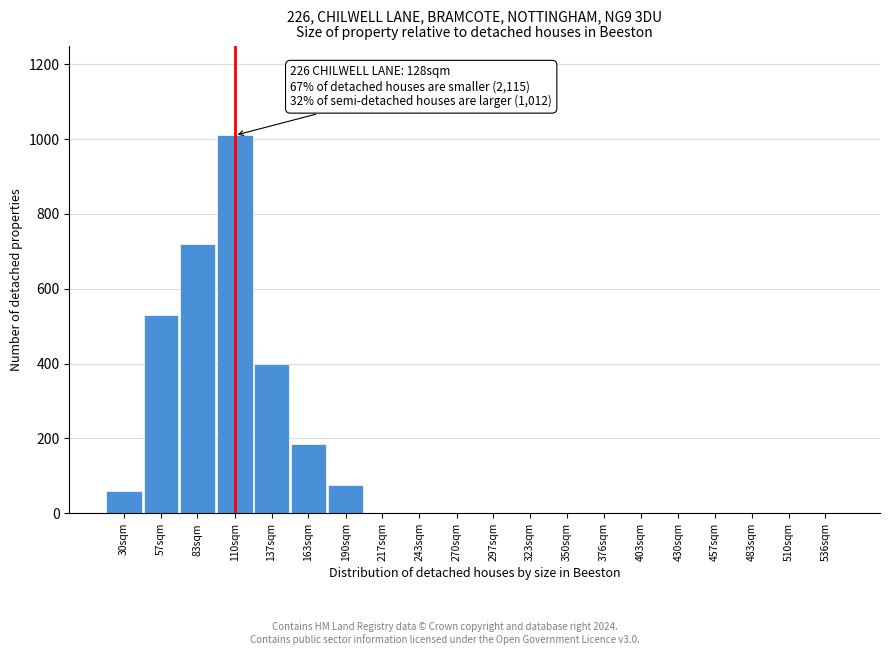

Reading right to left, what are all the values shown in this chart?

536sqm=0	510sqm=0	483sqm=0	457sqm=0	430sqm=0	403sqm=0	376sqm=0	350sqm=0	323sqm=0	297sqm=0	270sqm=0	243sqm=0	217sqm=0	190sqm=75	163sqm=185	137sqm=400	110sqm=1010	83sqm=720	57sqm=530	30sqm=60